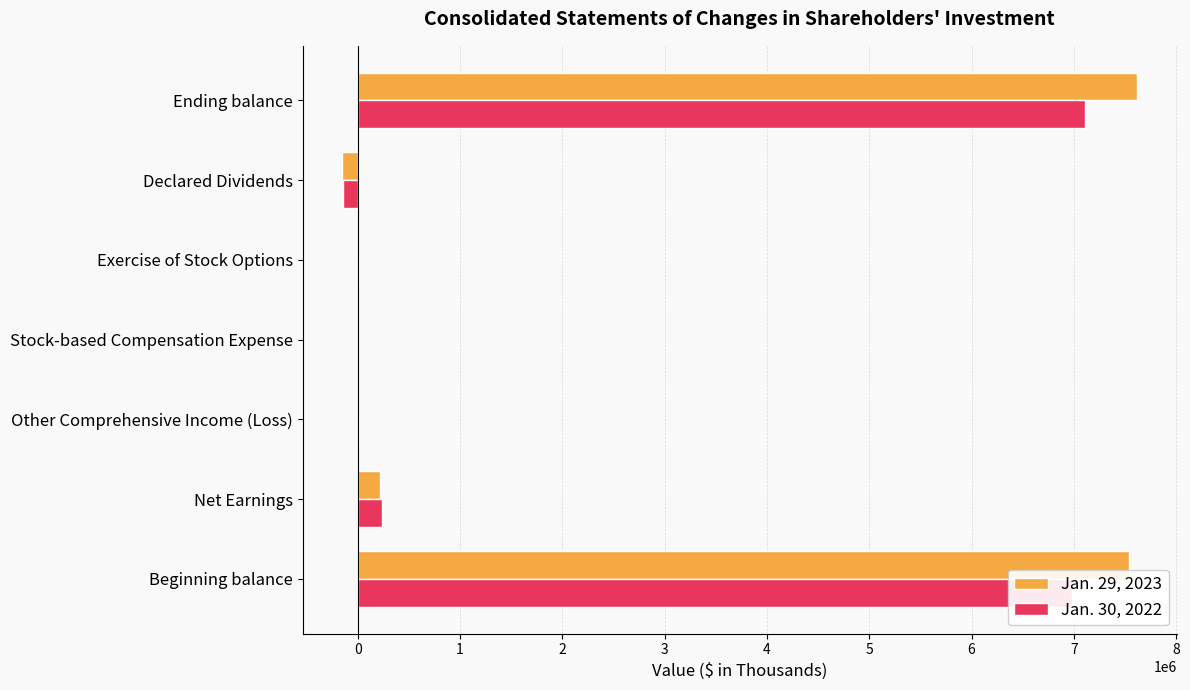

Is the value of Jan. 30, 2022 at Net Earnings greater than the value of Jan. 29, 2023 at Beginning balance?

No